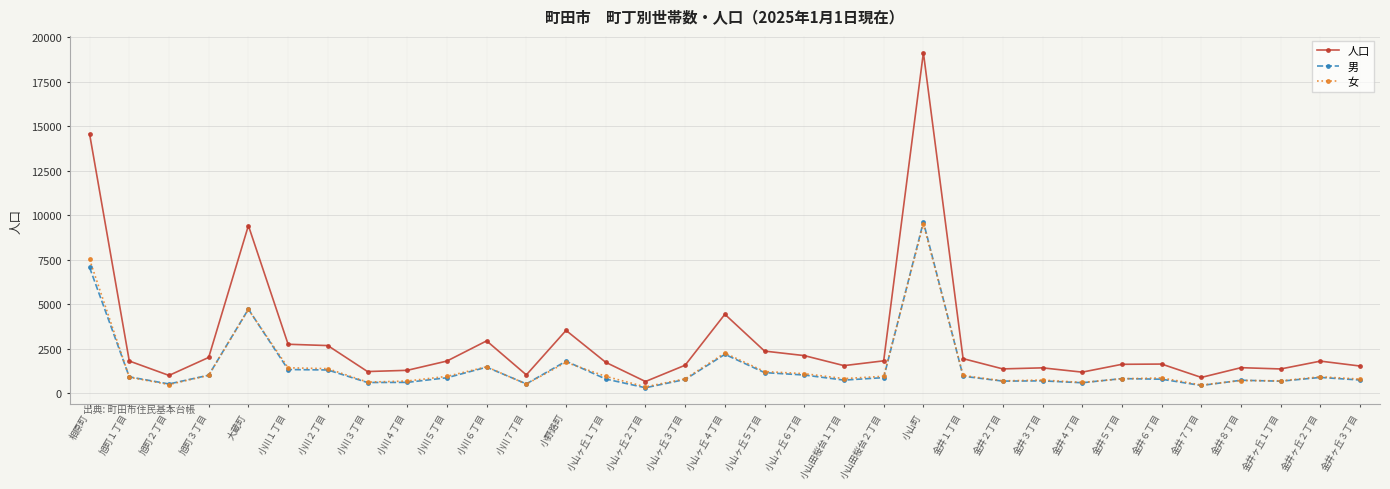

Is it true that 女 equals 453 at 金井７丁目?

True